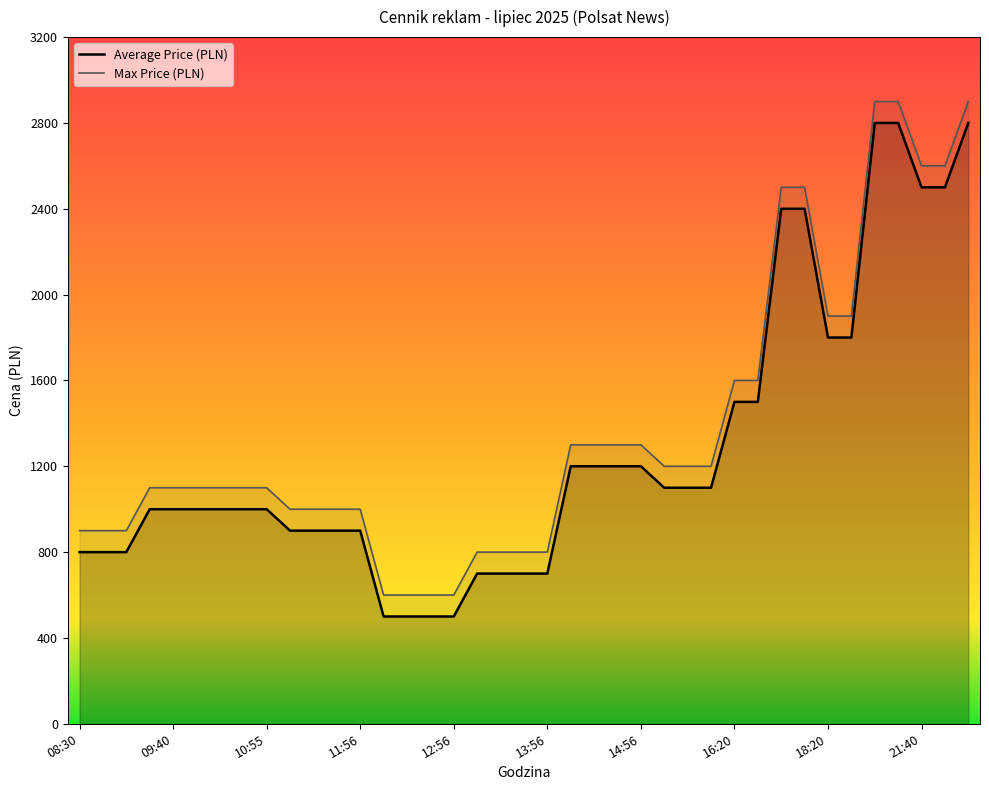

Which series has the largest total across all categories?

Max Price (PLN)